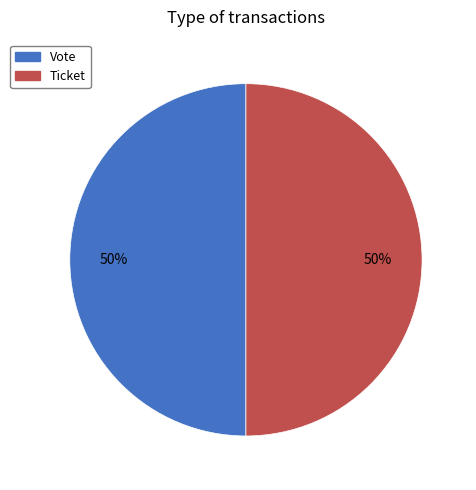

The Vote slice represents 90% of the pie. True or false?

False